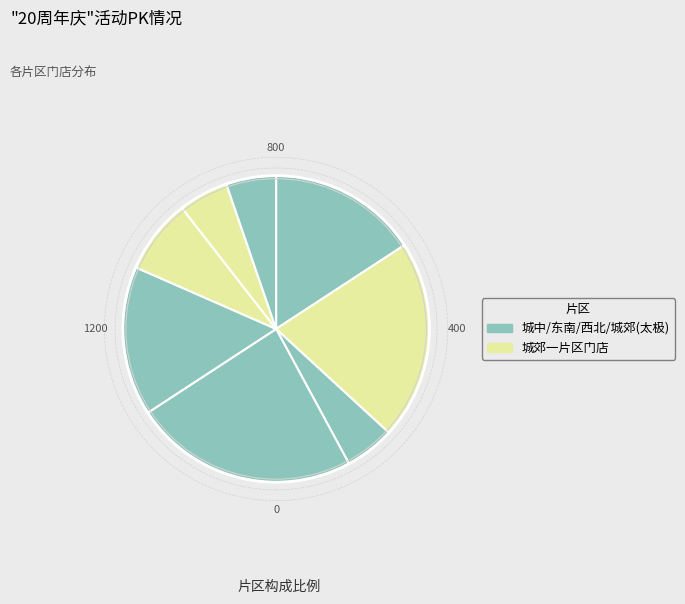

Rank the categories by value from highest to lowest.

西北片区, 城郊二片区, 城中片区, 东南片区, 城郊一片/大邑片, 城郊一片/新津片, 城郊一片/邛崃片, 旗舰片